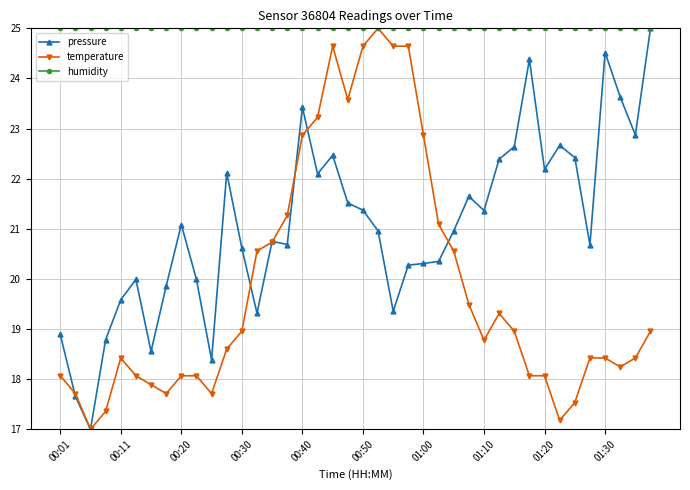

List the series in order of their overall mean, lowest first.

temperature, pressure, humidity